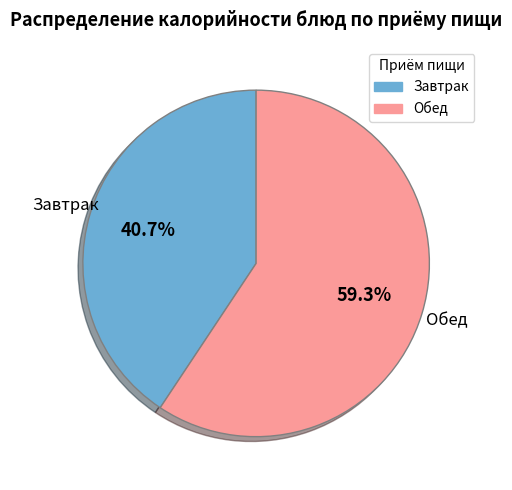

Is there any slice that represents more than half of the pie?

Yes